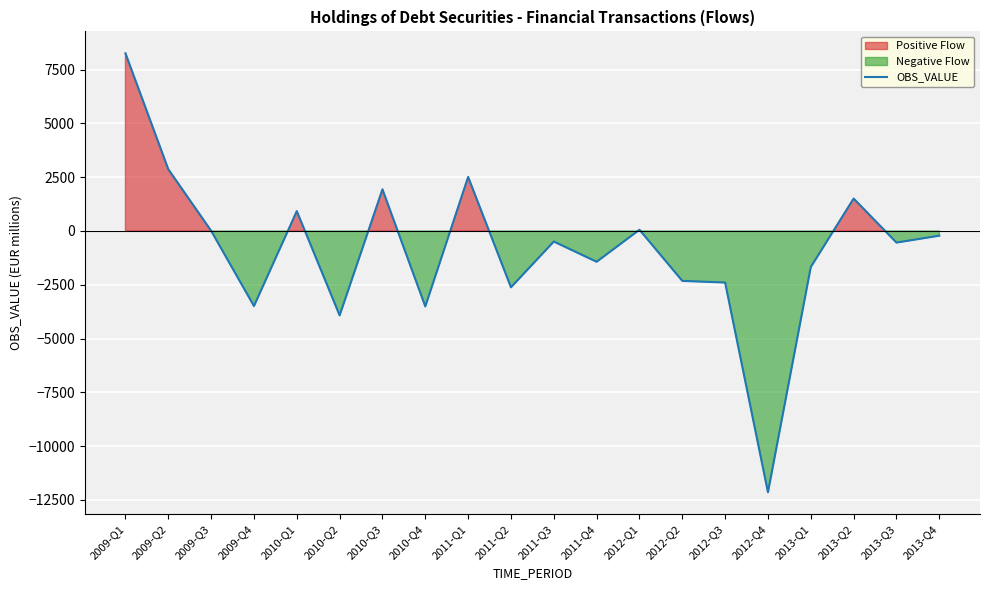

The chart shows a value of -3489.5 at 2009-Q4. True or false?

True